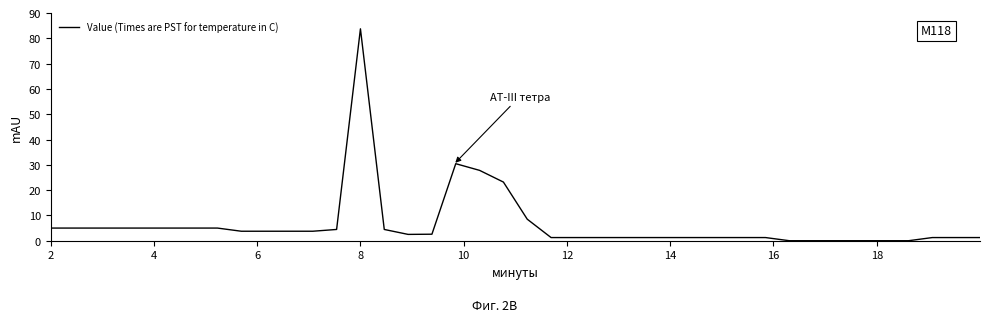

At which label does the data first exceed 2?

2